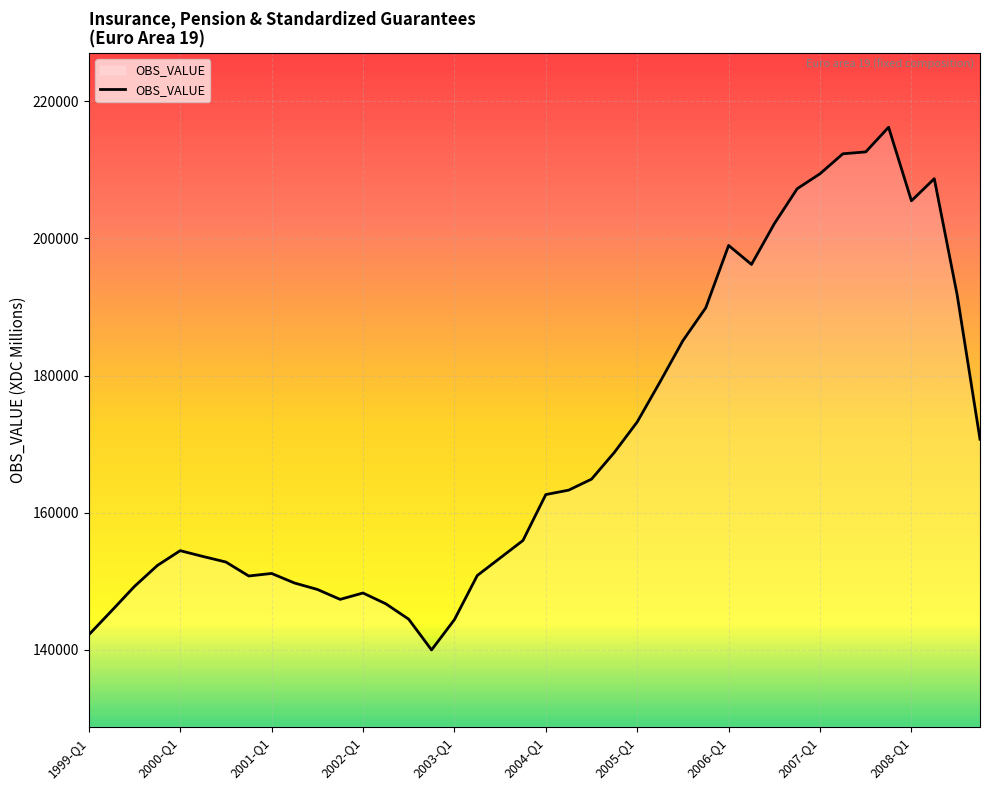

What is the difference between the maximum and minimum values?

76242.5